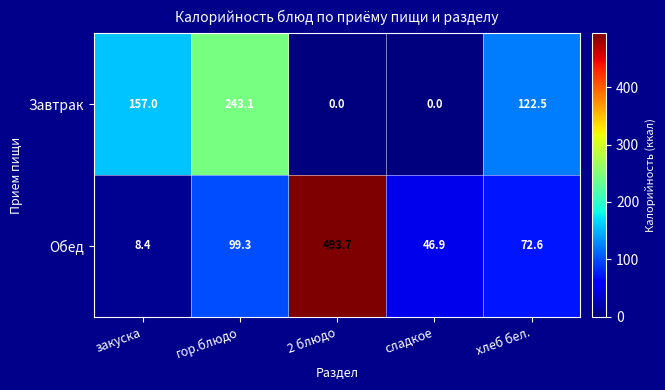

At which label is Обед closest to 251?

гор.блюдо